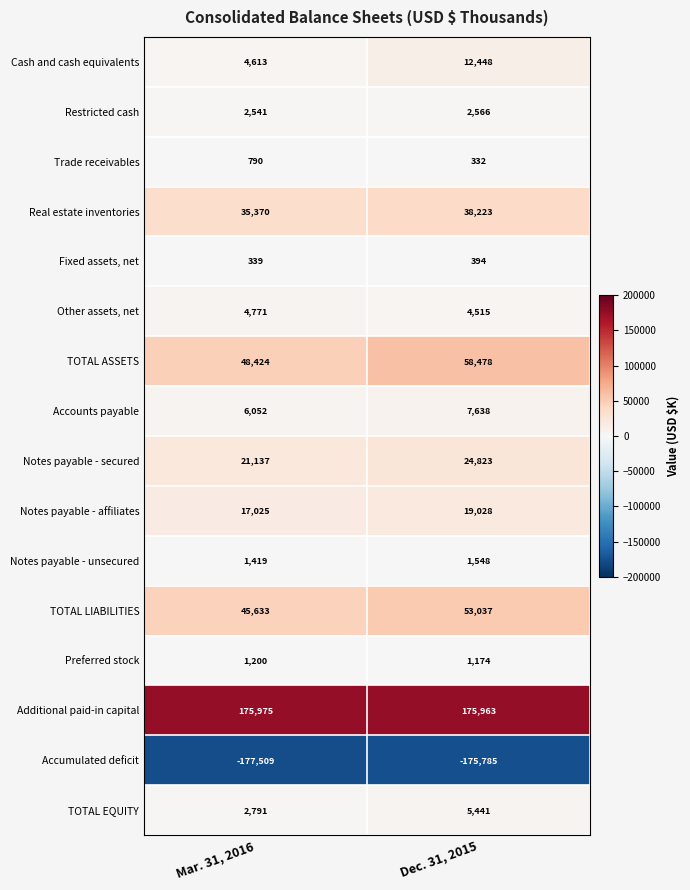

What is the difference between the Notes payable - affiliates values at Dec. 31, 2015 and Mar. 31, 2016?

2003